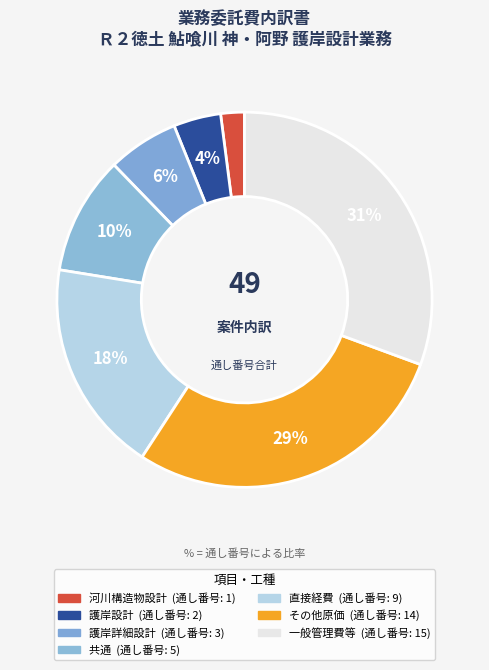

Which slice is the largest?

一般管理費等